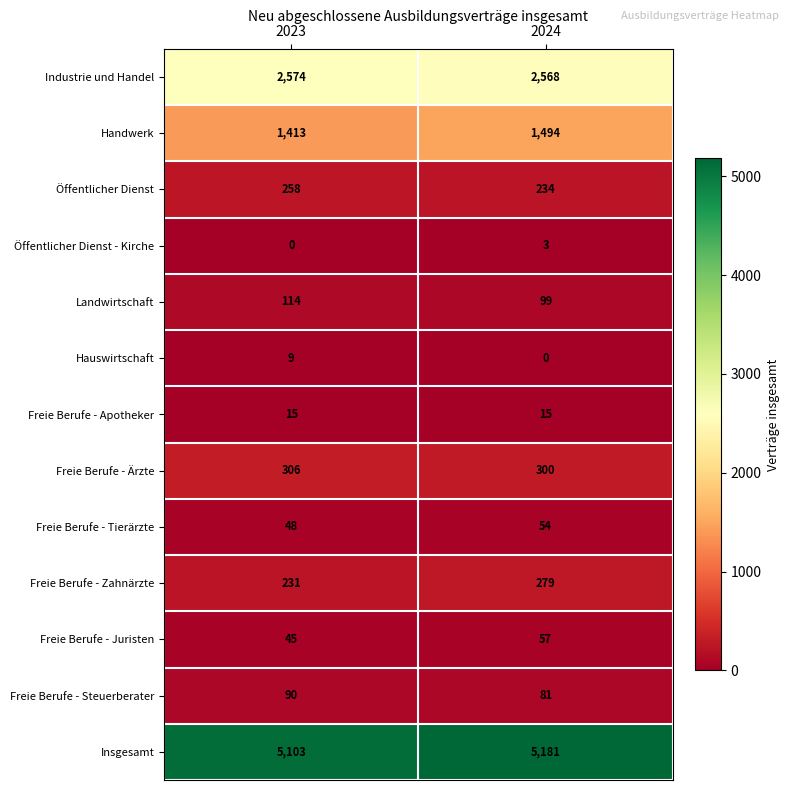

Between 2023 and 2024, which series saw the biggest shift?

Handwerk